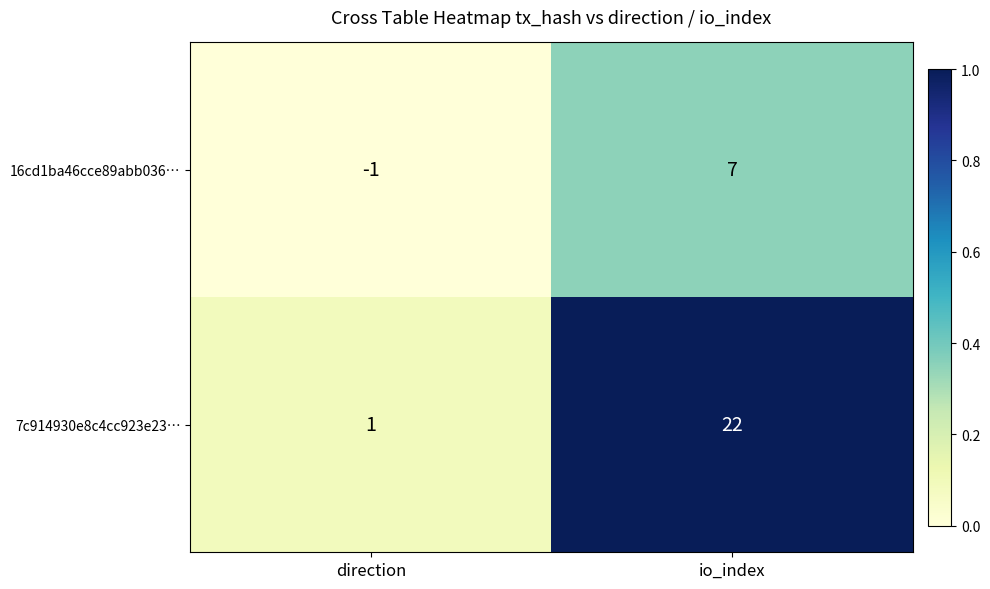

Which series has the widest spread of values?

7c914930e8c4cc923e23…